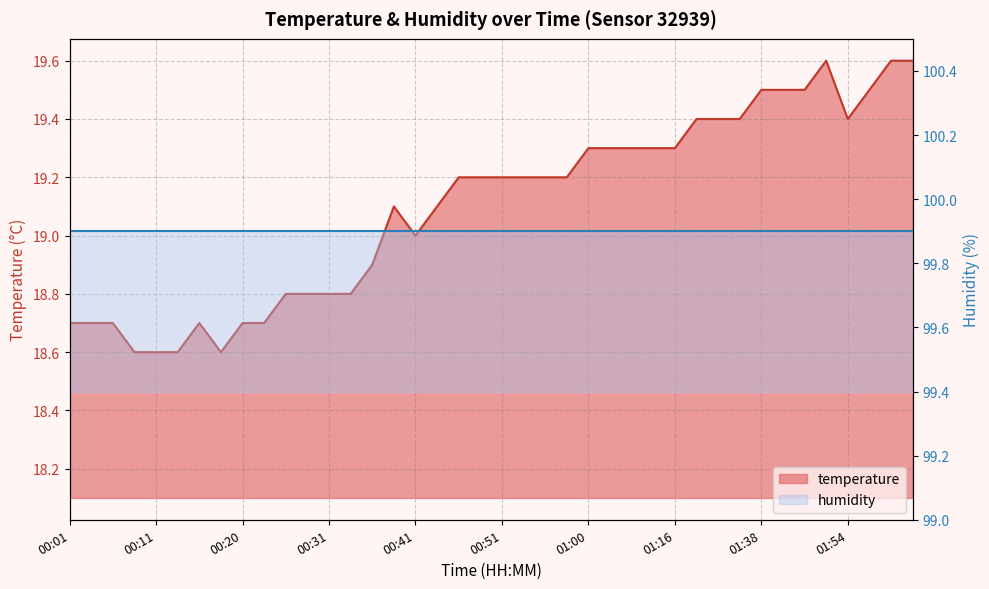

What is the label of the 32nd point from the right?

00:20